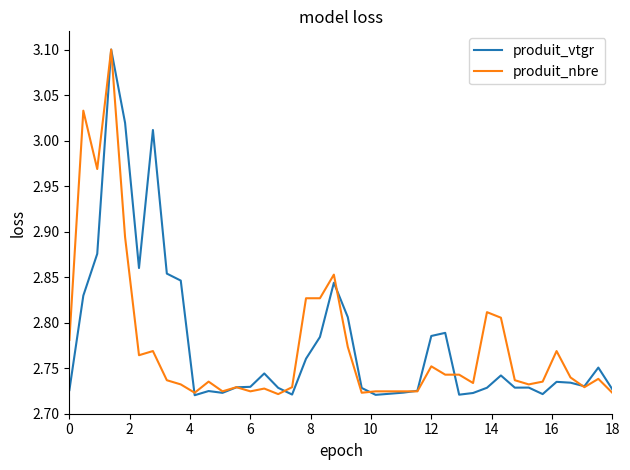

What are all the series names shown in the legend?

produit_vtgr, produit_nbre